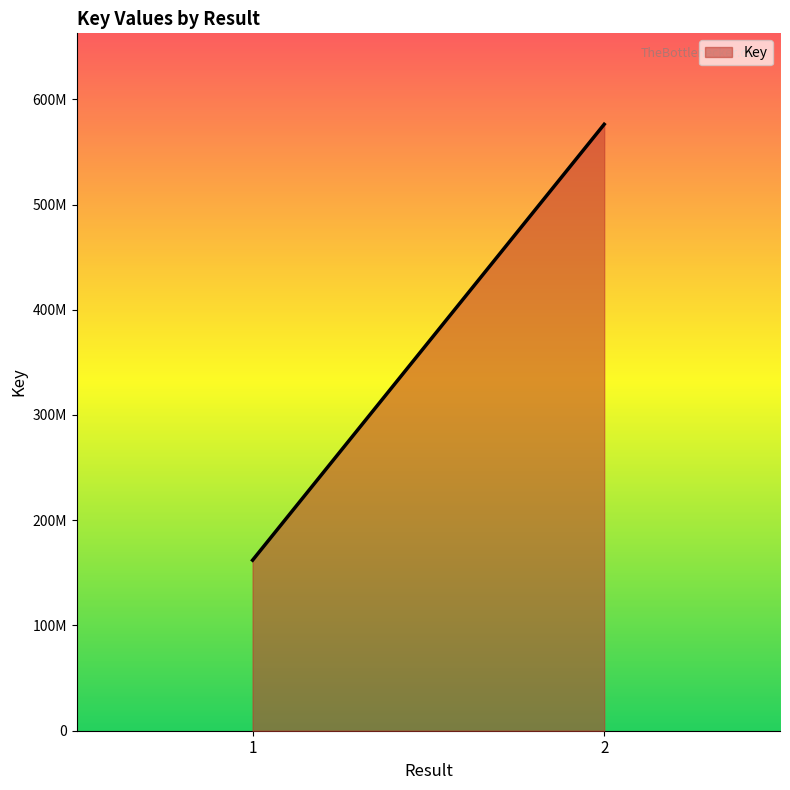

Is it true that the value at 2 is 980339437?

False